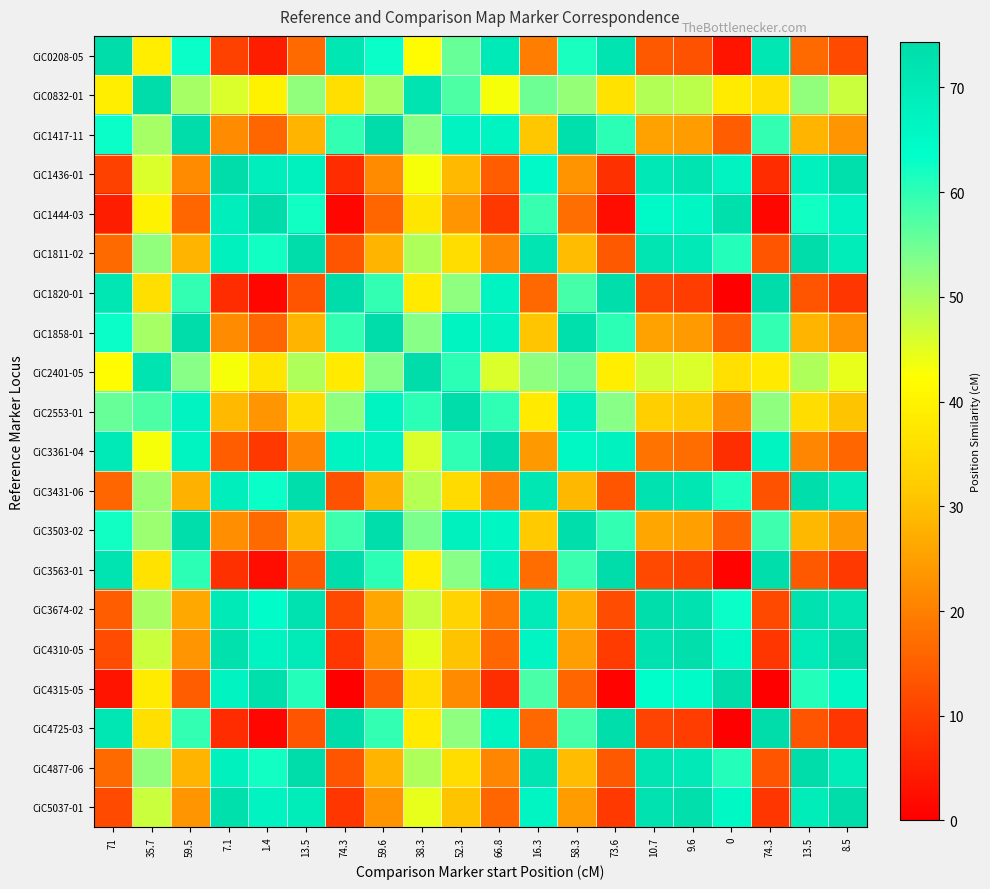

At which category is the sum across all series the highest?

35.7